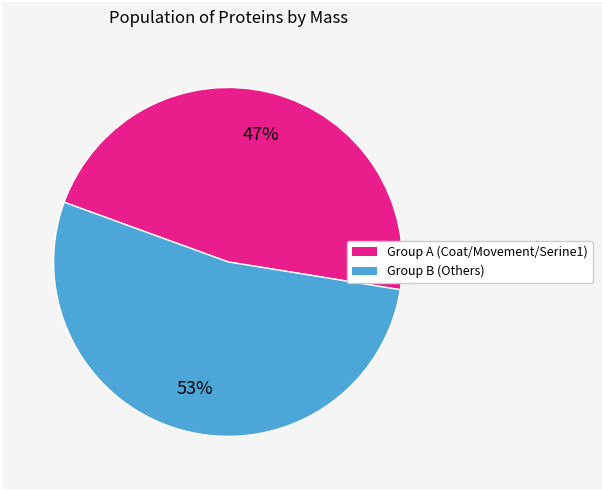

To the nearest percent, what is the average slice percentage?

50%